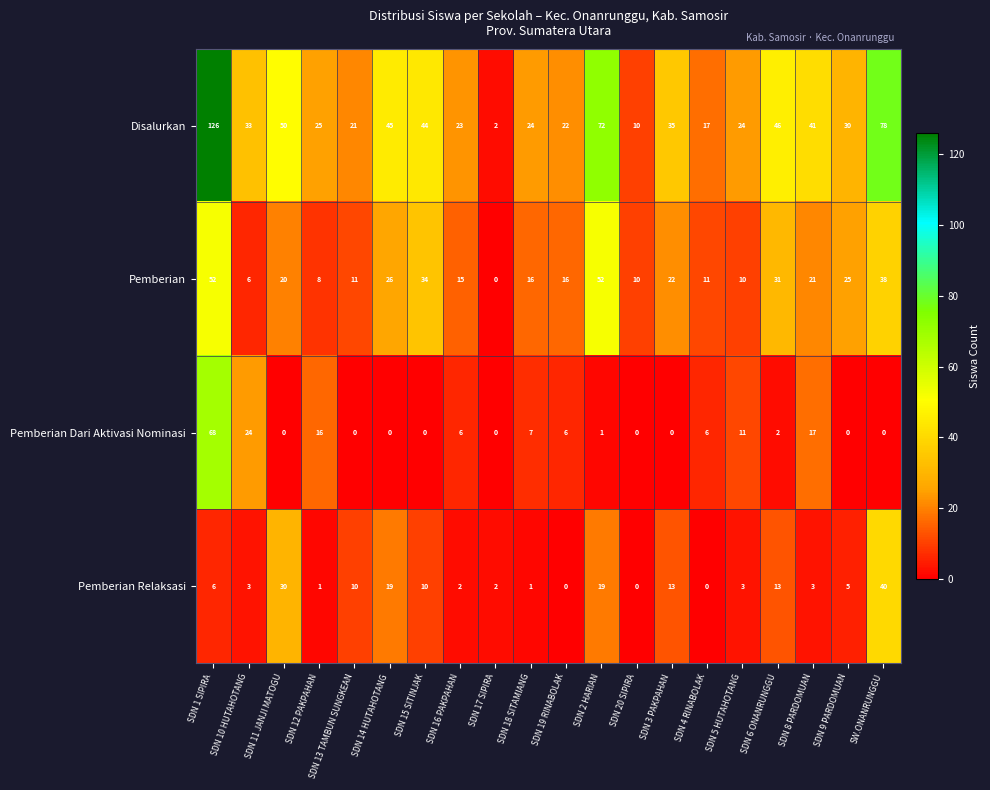

Which label corresponds to the largest value in the chart?

SDN 1 SIPIRA